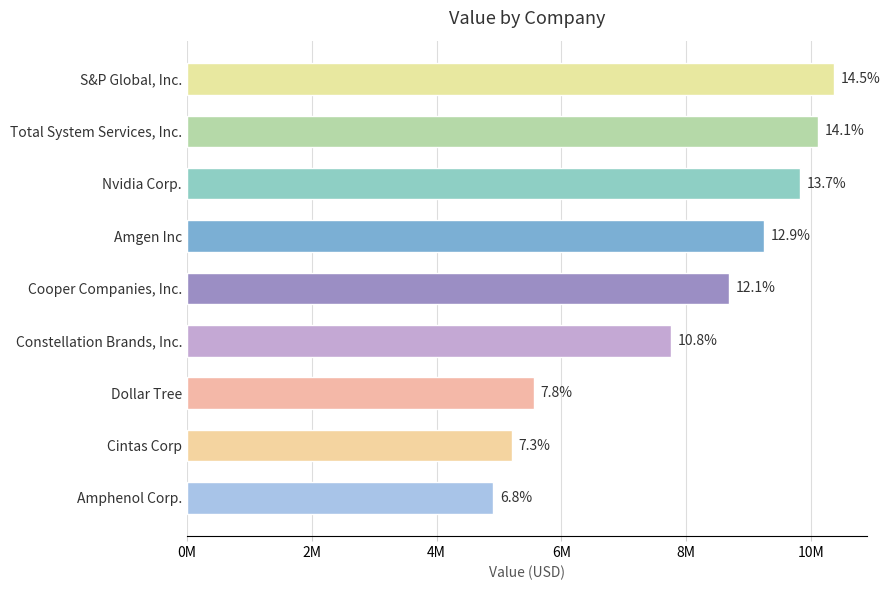

Does the chart contain any negative values?

No